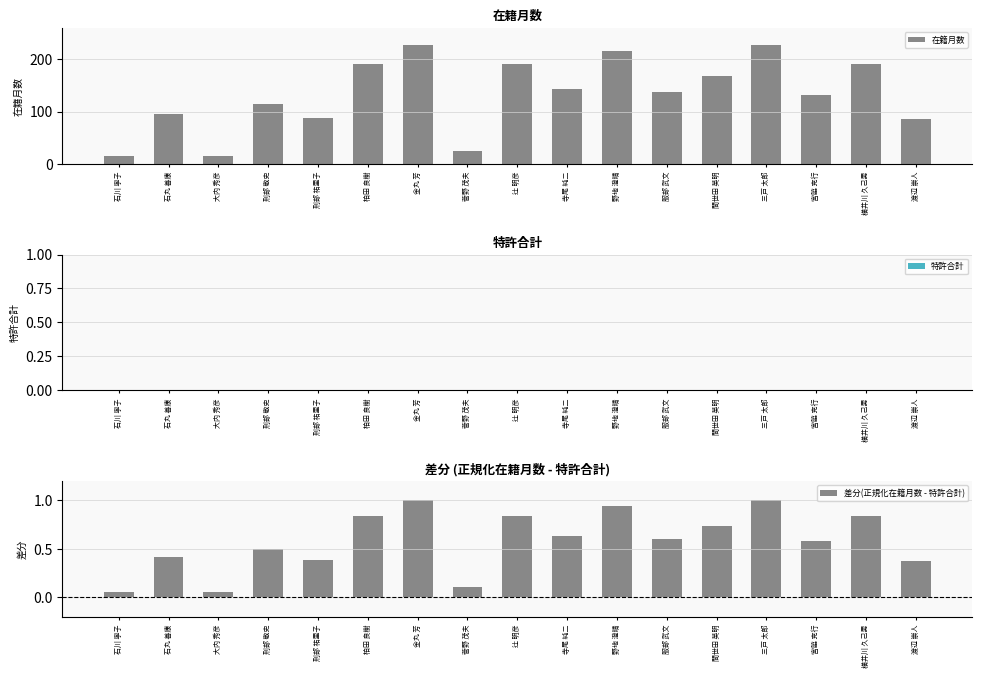

How many series are shown in this chart?

3